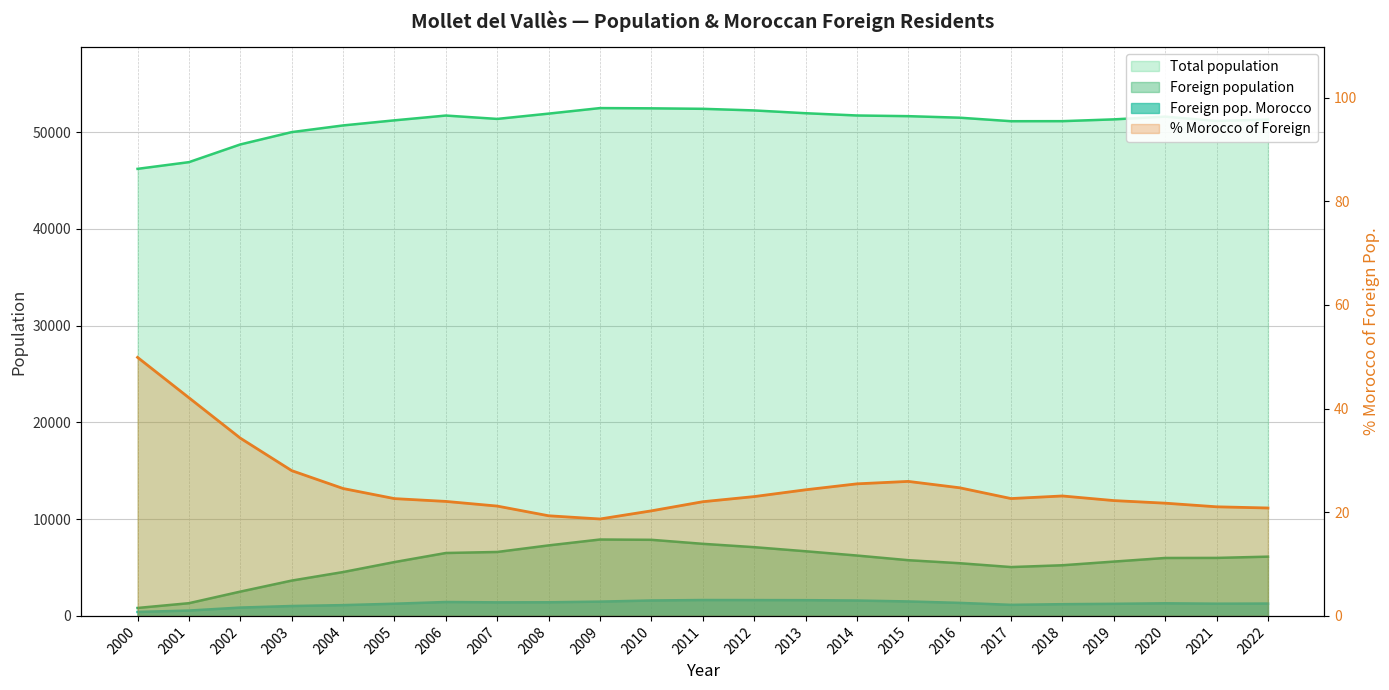

What is the difference between the highest and lowest values at 2018?

51109.9